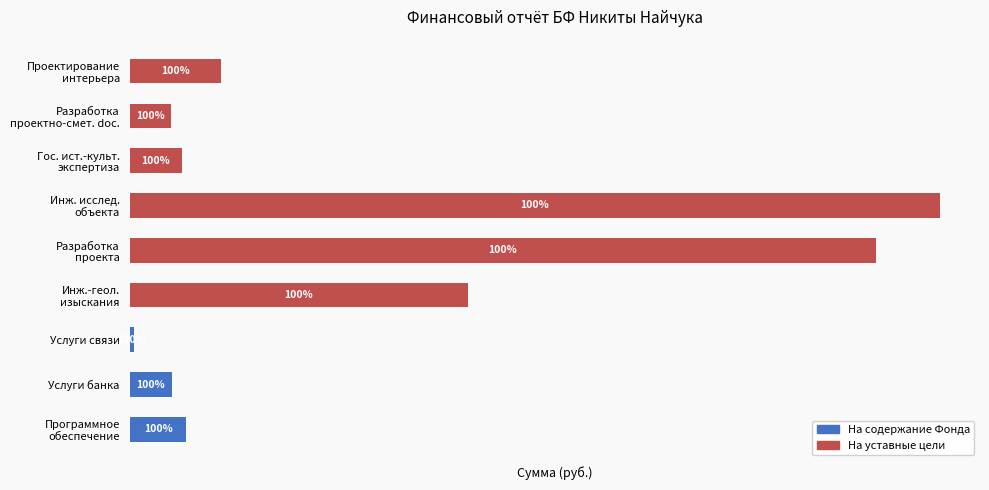

What are all the series names shown in the legend?

На содержание Фонда, На уставные цели